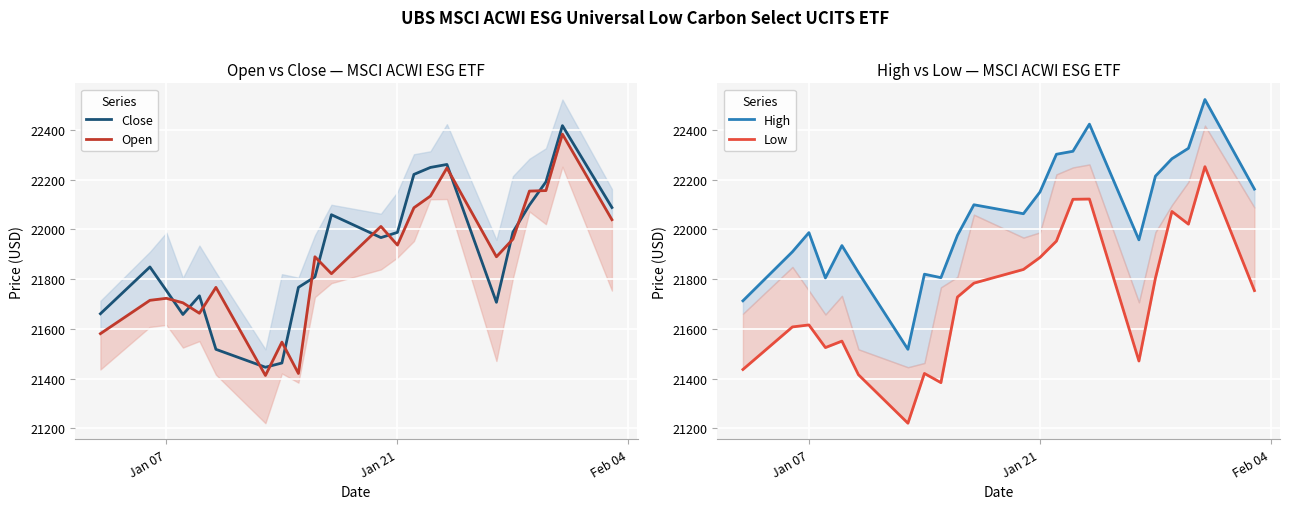

True or false: Low and Open intersect in this chart.

False